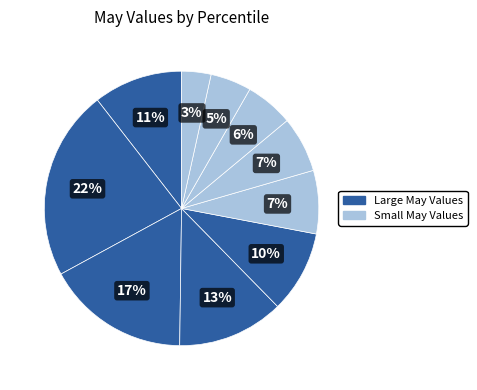

How many segments does this pie chart have?

10